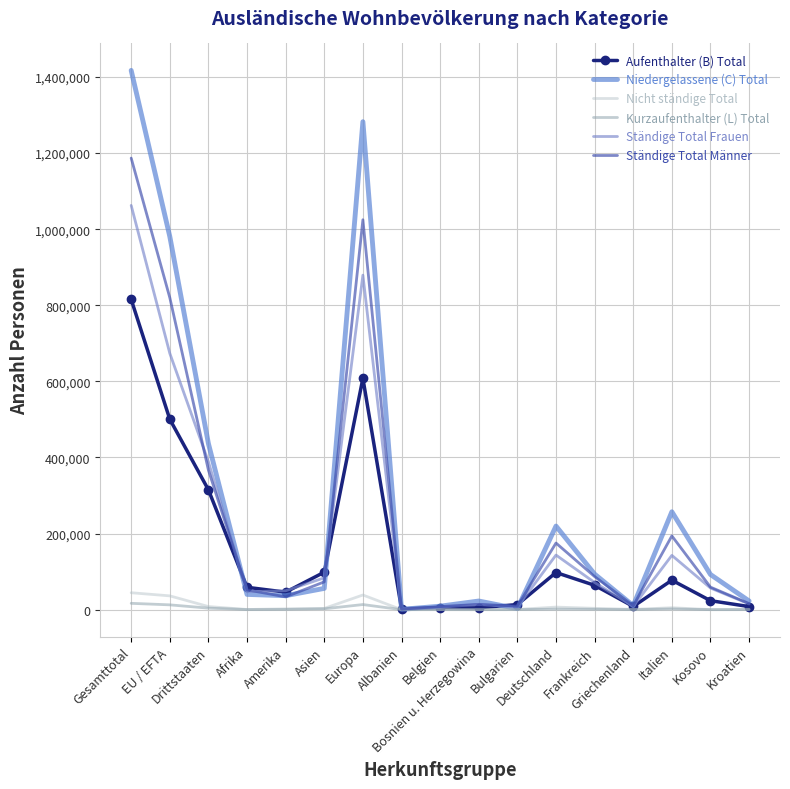

What is the value of the Kurzaufenthalter (L) Total point at the 6th from the left?

2266